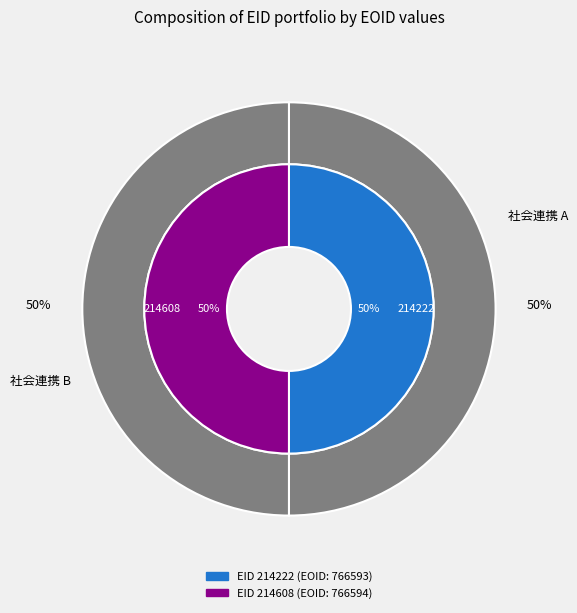

The 214608 slice represents 44% of the pie. True or false?

False